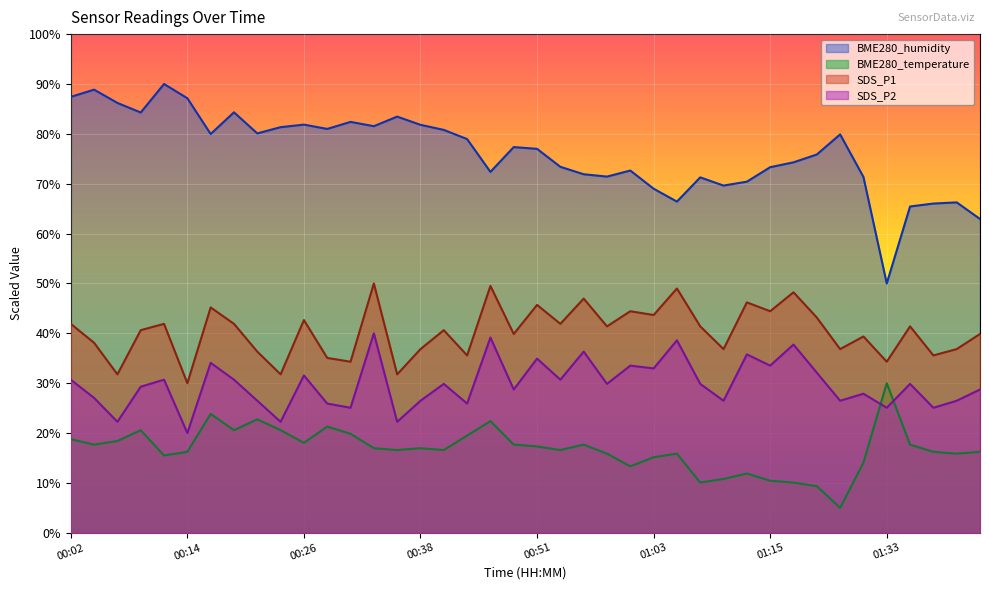

How many interior local valleys does the SDS_P1 series have?

15